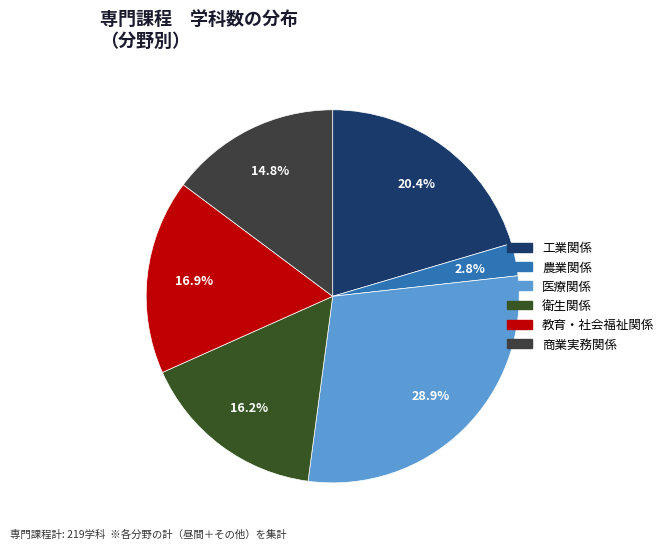

True or false: 商業実務関係 accounts for 15% of the total.

True